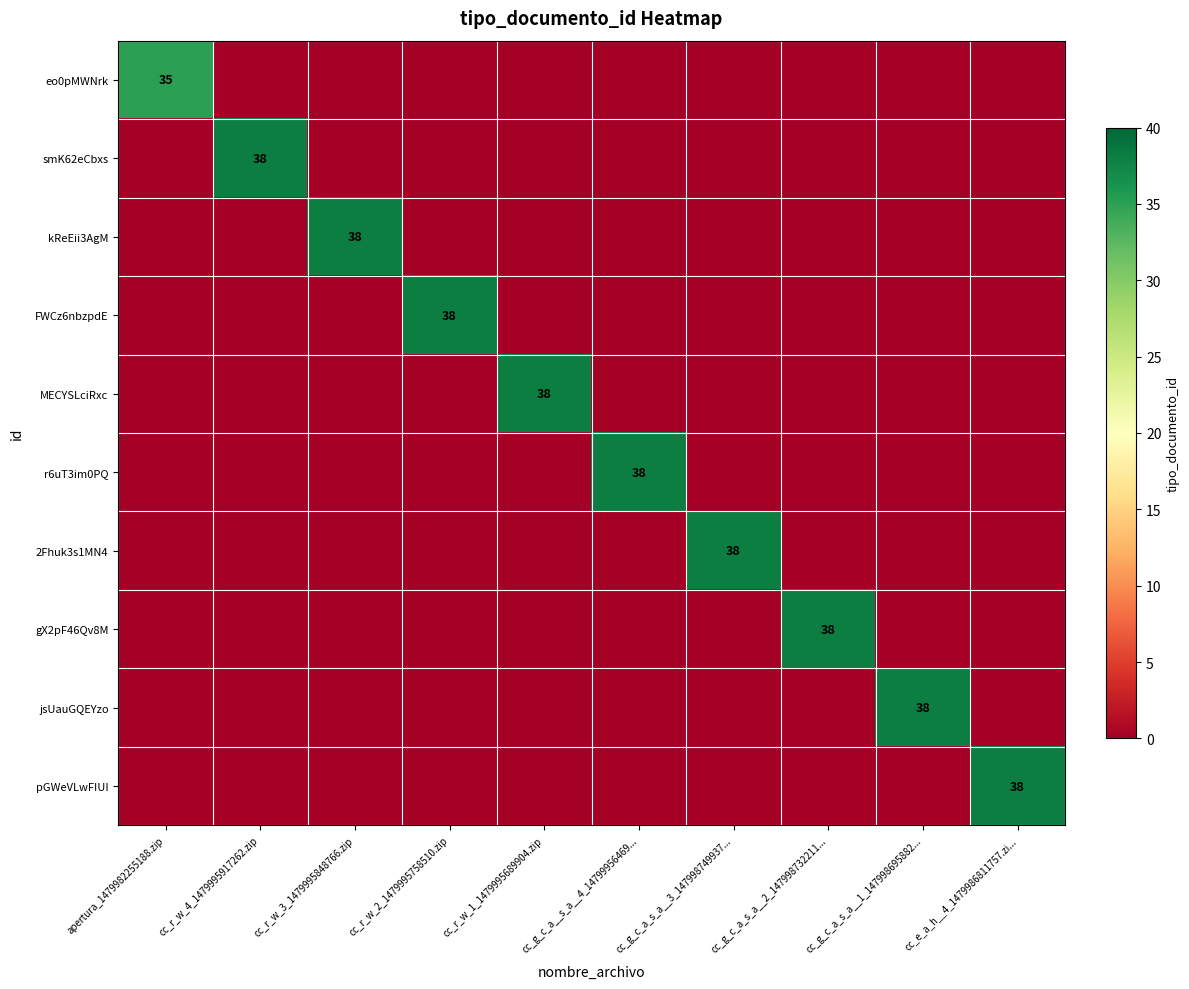

Rank the categories by jsUauGQEYzo value from highest to lowest.

cc_g_c_a_s_a__1_147998695882..., apertura_1479982255188.zip, cc_r_w_4_1479995917262.zip, cc_r_w_3_1479995848766.zip, cc_r_w_2_1479995758510.zip, cc_r_w_1_1479995689904.zip, cc_g_c_a__s_a__4_14799956469..., cc_g_c_a_s_a__3_147998749937..., cc_g_c_a_s_a__2_147998732211..., cc_e_a_h__4_1479986811757.zi...